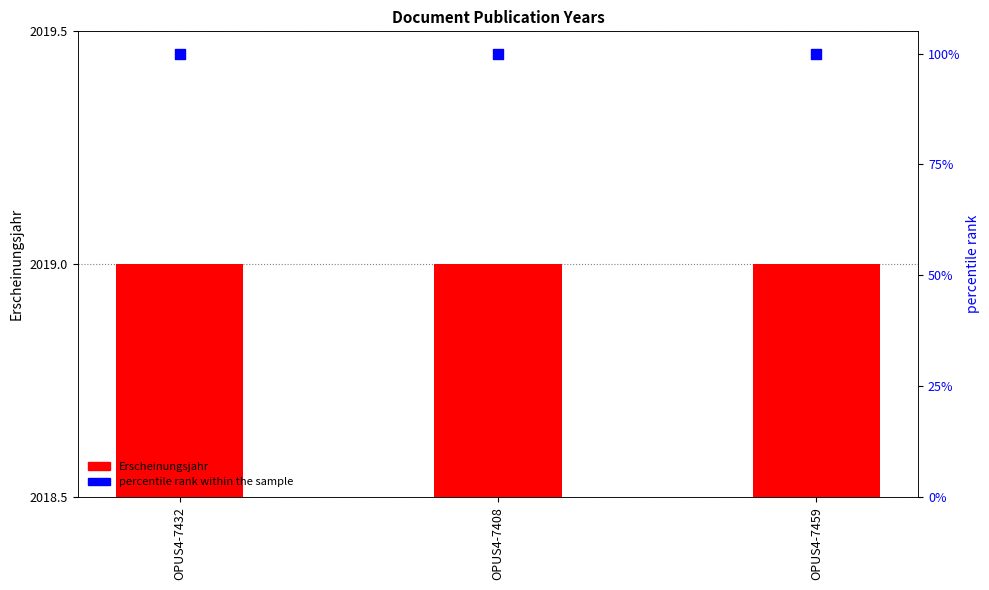

What is the total value across all series at OPUS4-7432?

2119